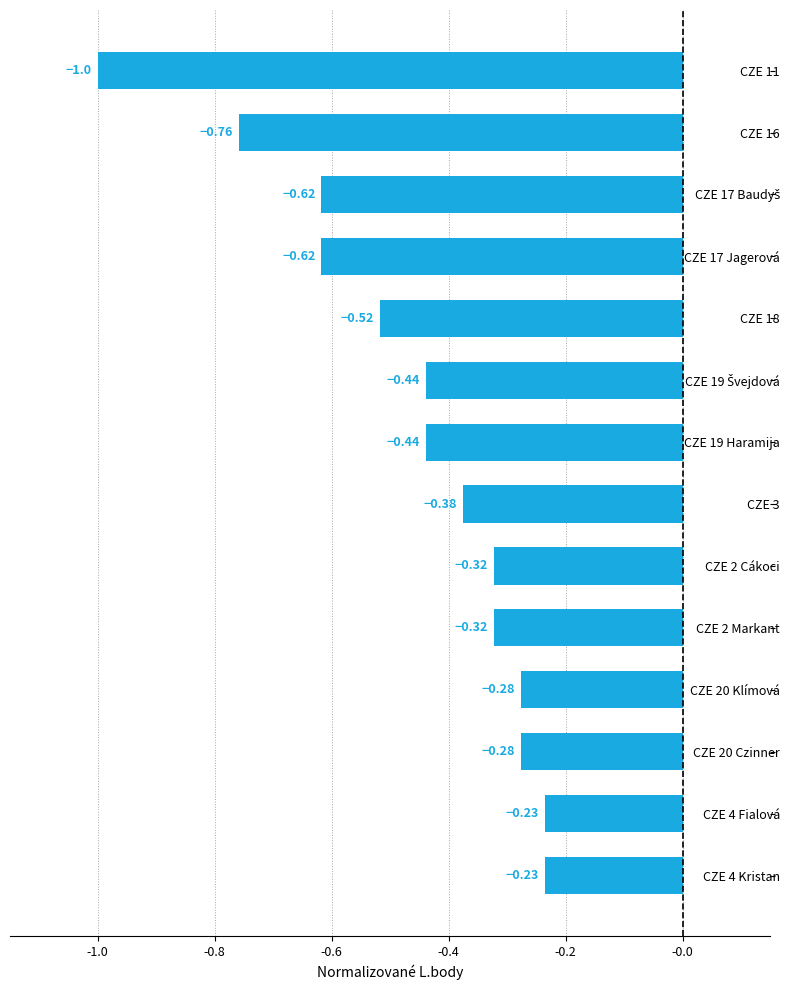

What is the difference between the second highest and minimum values?

0.8